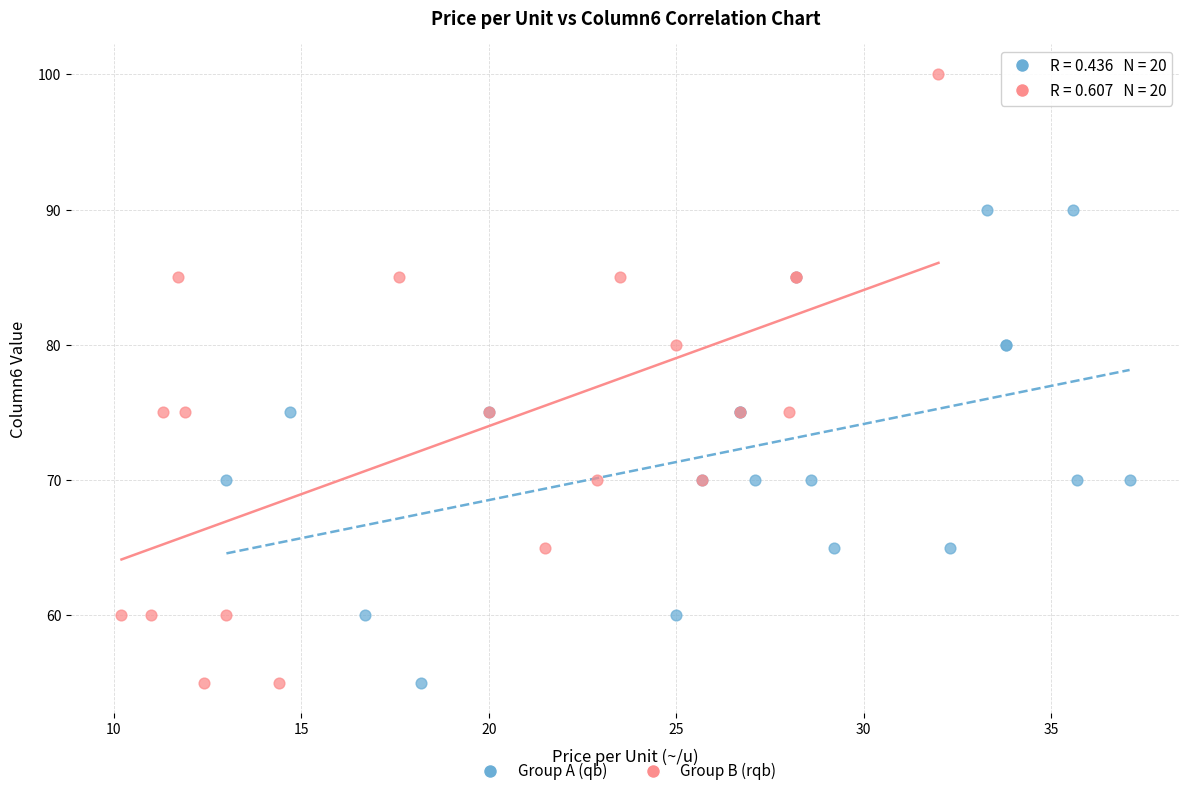

Which series has the largest Y range (max minus min)?

Group B (rqb)